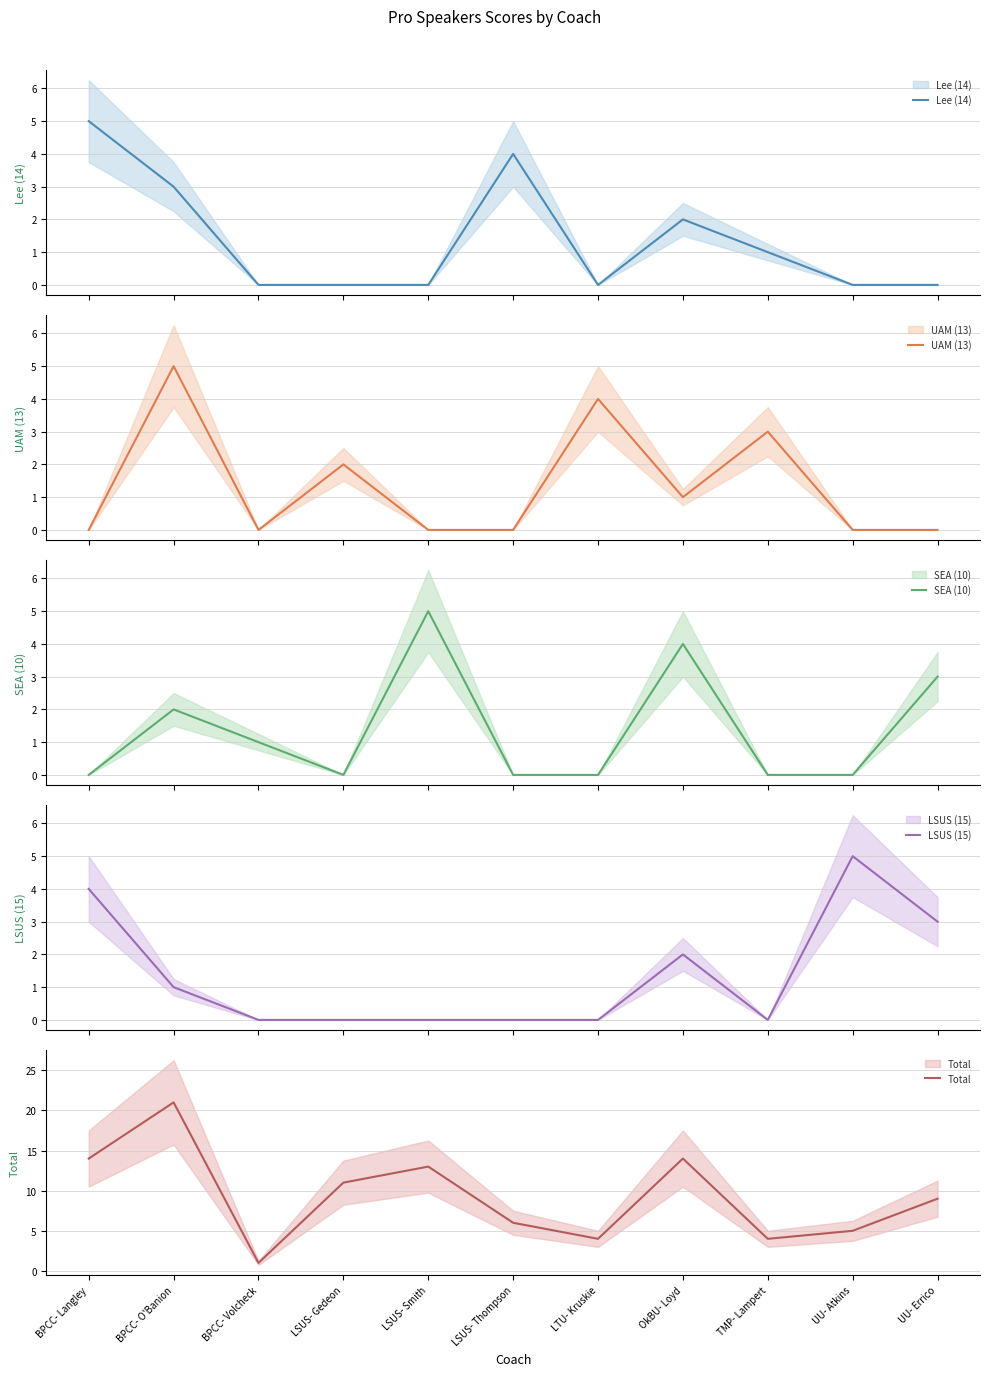

True or false: Lee (14) has more than 2 points higher than both neighbors.

False